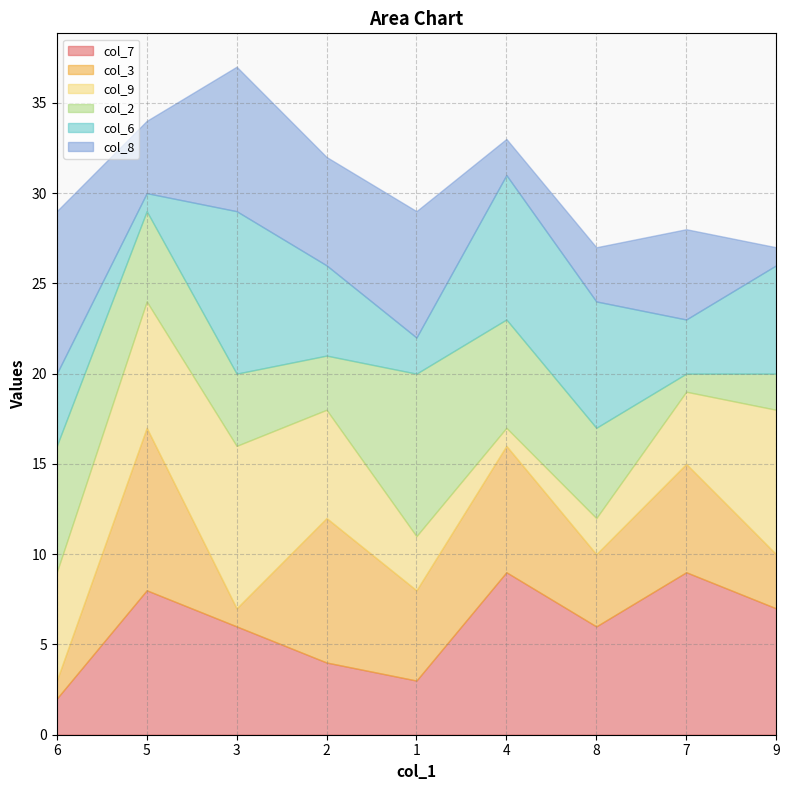

What is the average value of the col_9 series?

5